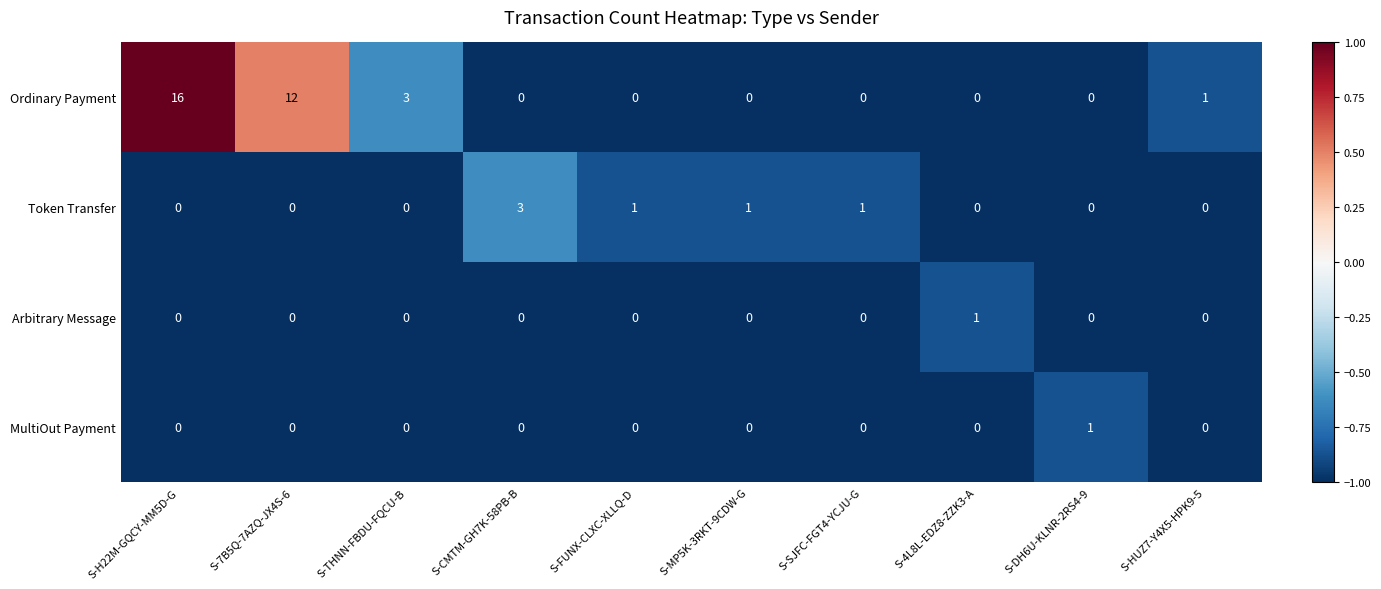

Which category has the highest value across all series?

S-H22M-GQCY-MM5D-G